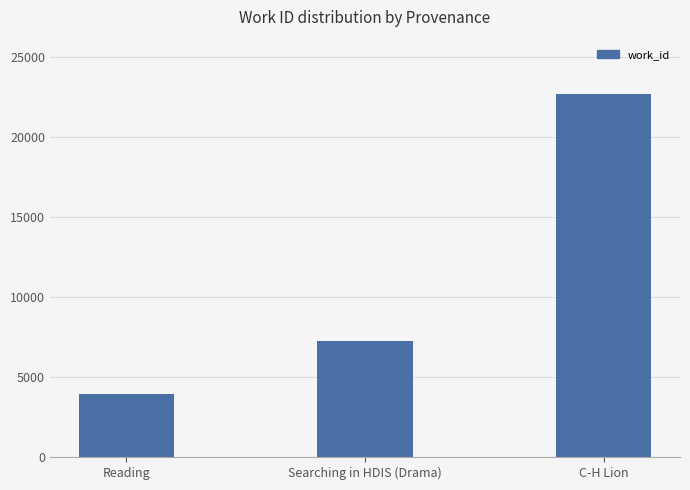

Rank the categories by value from lowest to highest.

Reading, Searching in HDIS (Drama), C-H Lion